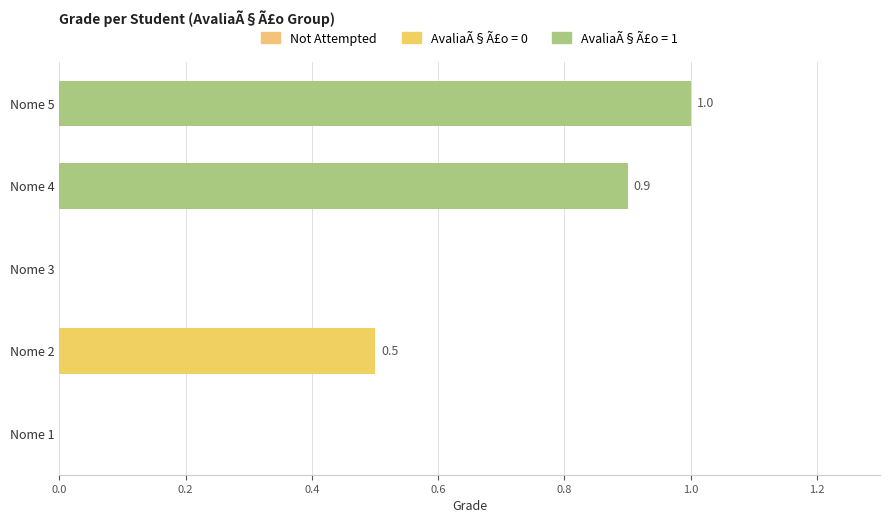

What is the sum of all values?

2.4